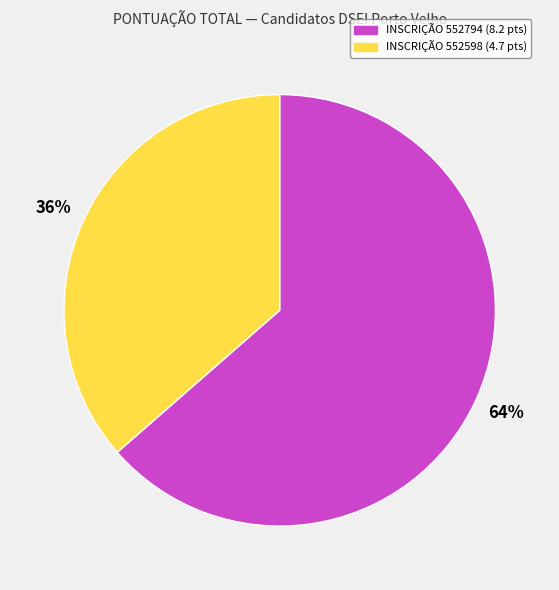

Does any single category account for the majority?

Yes